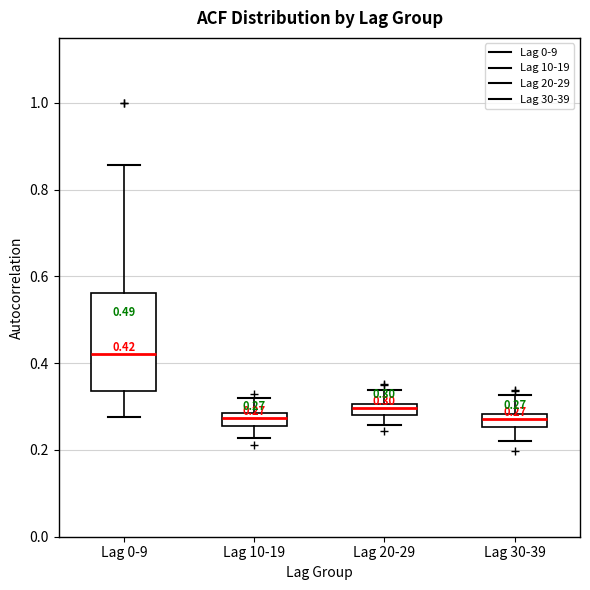

Which box is the tallest, from its lower edge to its upper edge?

Lag 0-9